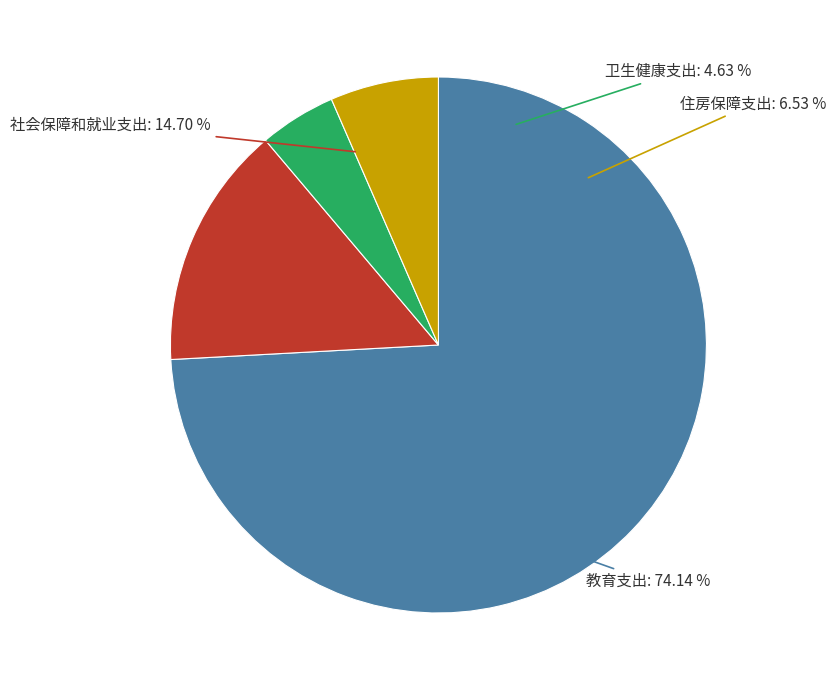

The 卫生健康支出 slice represents 5% of the pie. True or false?

True